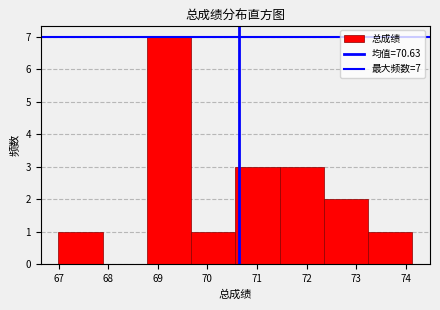

Which range on the x-axis has the tallest bar?

68.8 to 69.7